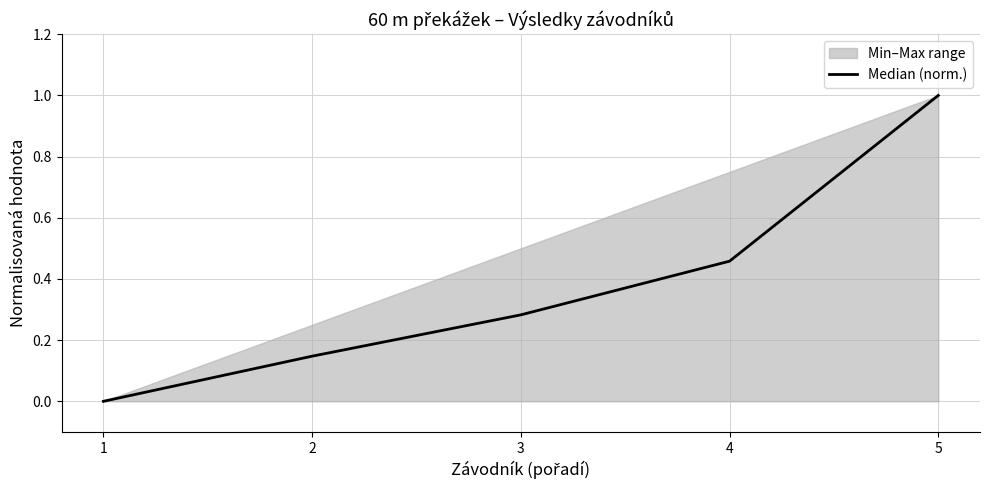

Which label corresponds to the smallest value in the chart?

1